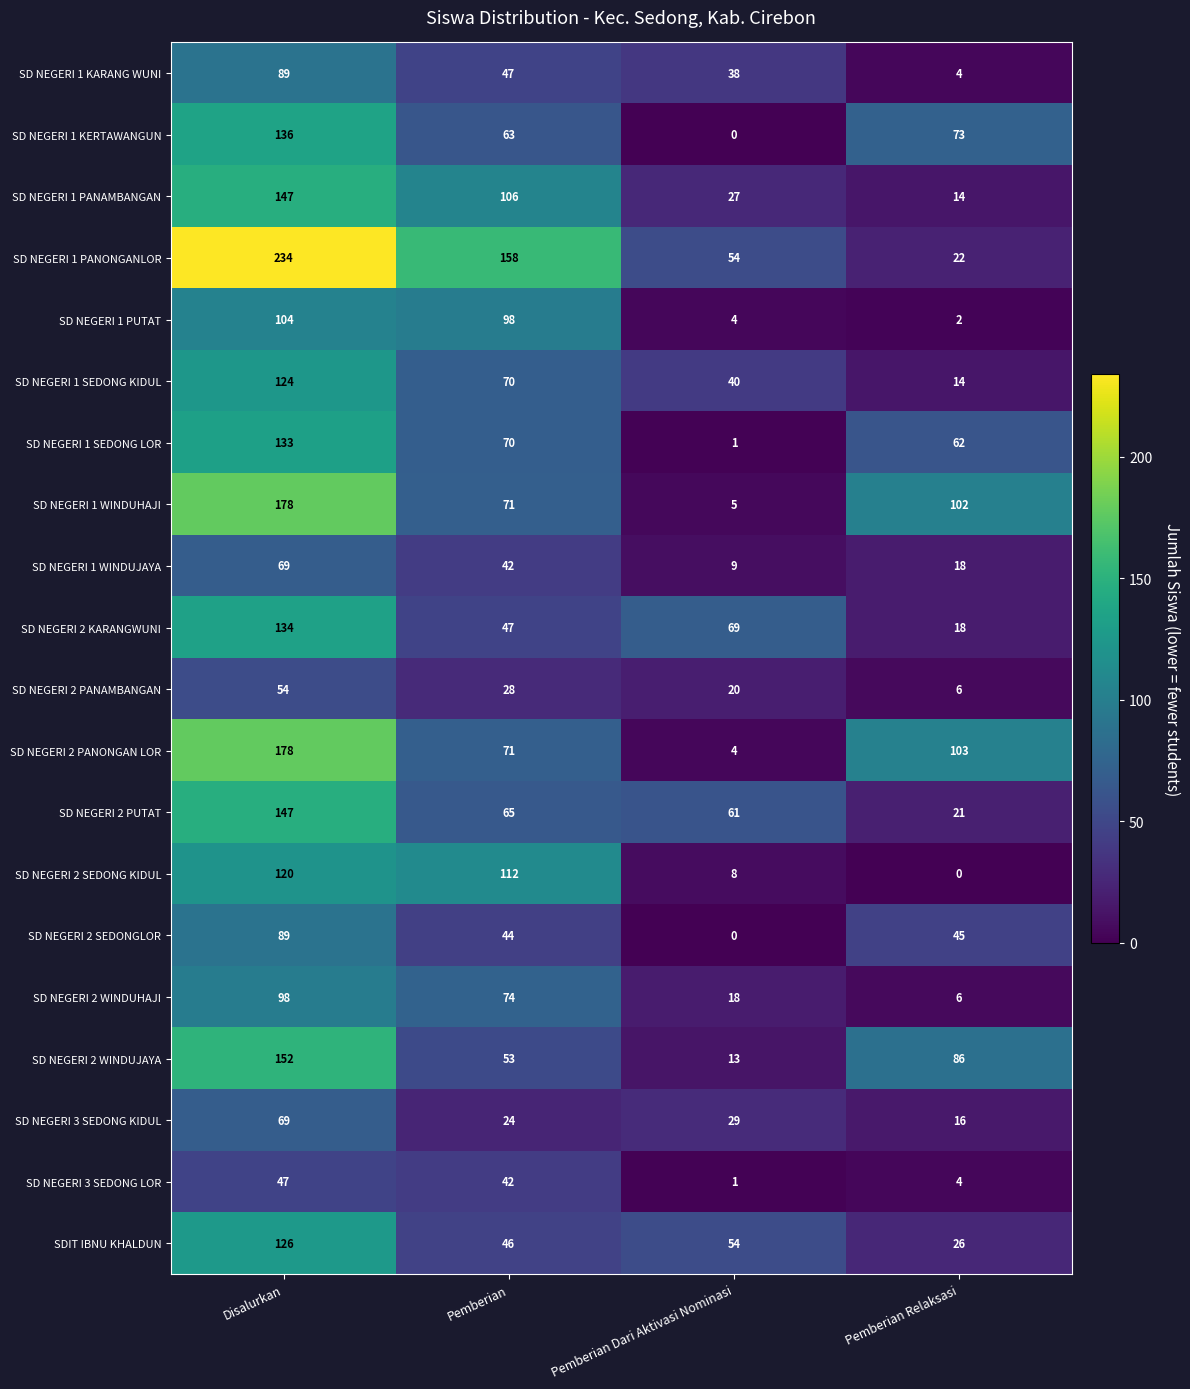

What is the greatest value displayed?

234